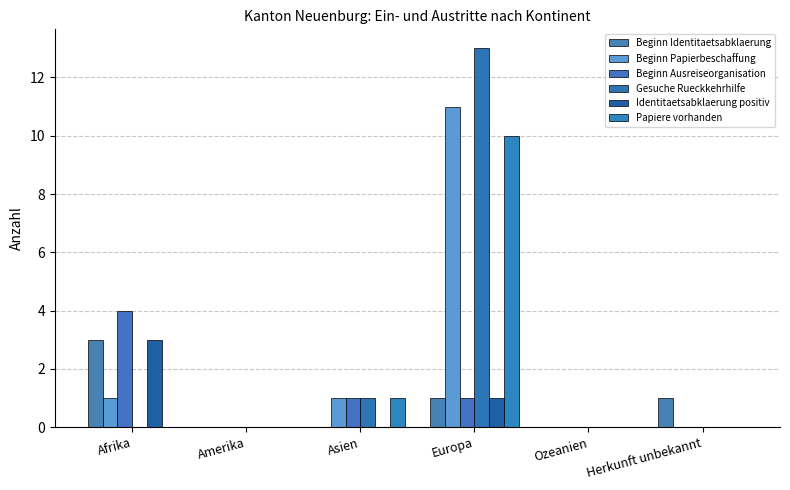

Where does the Beginn Identitaetsabklaerung series first go above 1?

Afrika